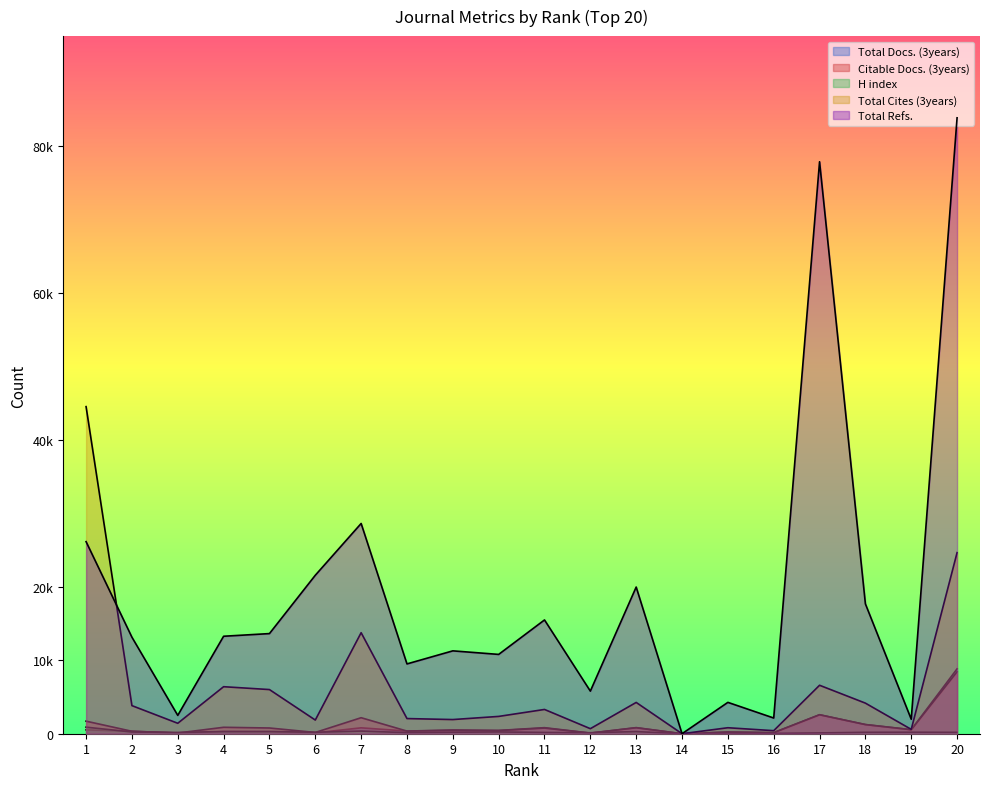

At which category is the sum across all series the highest?

20